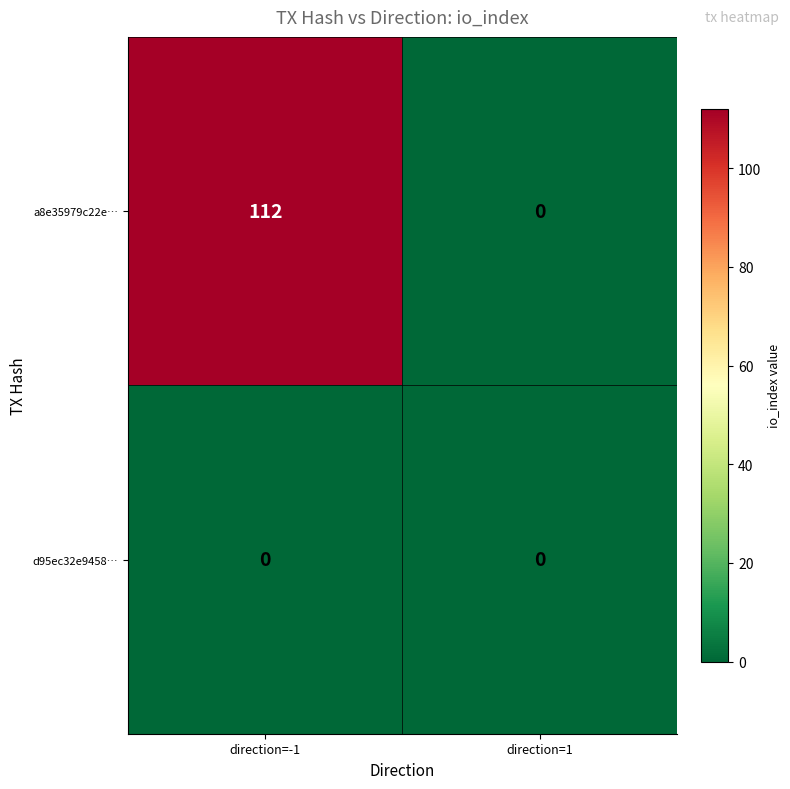

What is the difference between the maximum and minimum values in the a8e35979c22e… series?

112